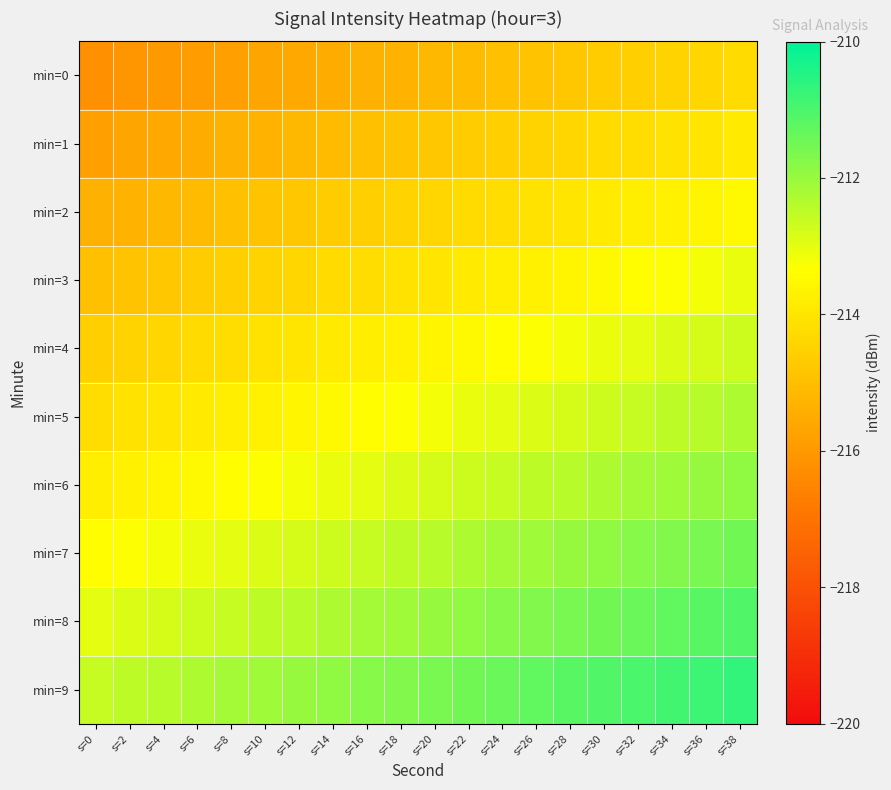

Reading left to right, extract all data points from this chart.

min=0: s=0=-216.2	s=2=-216.1	s=4=-216.0	s=6=-215.9	s=8=-215.8	s=10=-215.7	s=12=-215.6	s=14=-215.5	s=16=-215.4	s=18=-215.3	s=20=-215.2	s=22=-215.1	s=24=-215.0	s=26=-214.9	s=28=-214.8	s=30=-214.7	s=32=-214.6	s=34=-214.5	s=36=-214.4	s=38=-214.3
min=1: s=0=-215.8	s=2=-215.7	s=4=-215.6	s=6=-215.5	s=8=-215.4	s=10=-215.3	s=12=-215.2	s=14=-215.1	s=16=-215.0	s=18=-214.9	s=20=-214.8	s=22=-214.7	s=24=-214.6	s=26=-214.5	s=28=-214.4	s=30=-214.3	s=32=-214.2	s=34=-214.1	s=36=-214.0	s=38=-213.9
min=2: s=0=-215.4	s=2=-215.3	s=4=-215.2	s=6=-215.1	s=8=-215.0	s=10=-214.9	s=12=-214.8	s=14=-214.7	s=16=-214.6	s=18=-214.5	s=20=-214.4	s=22=-214.3	s=24=-214.2	s=26=-214.1	s=28=-214.0	s=30=-213.9	s=32=-213.8	s=34=-213.7	s=36=-213.6	s=38=-213.5
min=3: s=0=-215.0	s=2=-214.9	s=4=-214.8	s=6=-214.7	s=8=-214.6	s=10=-214.5	s=12=-214.4	s=14=-214.3	s=16=-214.2	s=18=-214.1	s=20=-214.0	s=22=-213.9	s=24=-213.8	s=26=-213.7	s=28=-213.6	s=30=-213.5	s=32=-213.4	s=34=-213.3	s=36=-213.2	s=38=-213.1
min=4: s=0=-214.6	s=2=-214.5	s=4=-214.4	s=6=-214.3	s=8=-214.2	s=10=-214.1	s=12=-214.0	s=14=-213.9	s=16=-213.8	s=18=-213.7	s=20=-213.6	s=22=-213.5	s=24=-213.4	s=26=-213.3	s=28=-213.2	s=30=-213.1	s=32=-213.0	s=34=-212.9	s=36=-212.8	s=38=-212.7
min=5: s=0=-214.2	s=2=-214.1	s=4=-214.0	s=6=-213.9	s=8=-213.8	s=10=-213.7	s=12=-213.6	s=14=-213.5	s=16=-213.4	s=18=-213.3	s=20=-213.2	s=22=-213.1	s=24=-213.0	s=26=-212.9	s=28=-212.8	s=30=-212.7	s=32=-212.6	s=34=-212.5	s=36=-212.4	s=38=-212.3
min=6: s=0=-213.8	s=2=-213.7	s=4=-213.6	s=6=-213.5	s=8=-213.4	s=10=-213.3	s=12=-213.2	s=14=-213.1	s=16=-213.0	s=18=-212.9	s=20=-212.8	s=22=-212.7	s=24=-212.6	s=26=-212.5	s=28=-212.4	s=30=-212.3	s=32=-212.2	s=34=-212.1	s=36=-212.0	s=38=-211.9
min=7: s=0=-213.4	s=2=-213.3	s=4=-213.2	s=6=-213.1	s=8=-213.0	s=10=-212.9	s=12=-212.8	s=14=-212.7	s=16=-212.6	s=18=-212.5	s=20=-212.4	s=22=-212.3	s=24=-212.2	s=26=-212.1	s=28=-212.0	s=30=-211.9	s=32=-211.8	s=34=-211.7	s=36=-211.6	s=38=-211.5
min=8: s=0=-213.0	s=2=-212.9	s=4=-212.8	s=6=-212.7	s=8=-212.6	s=10=-212.5	s=12=-212.4	s=14=-212.3	s=16=-212.2	s=18=-212.1	s=20=-212.0	s=22=-211.9	s=24=-211.8	s=26=-211.7	s=28=-211.6	s=30=-211.5	s=32=-211.4	s=34=-211.3	s=36=-211.2	s=38=-211.1
min=9: s=0=-212.6	s=2=-212.5	s=4=-212.4	s=6=-212.3	s=8=-212.2	s=10=-212.1	s=12=-212.0	s=14=-211.9	s=16=-211.8	s=18=-211.7	s=20=-211.6	s=22=-211.5	s=24=-211.4	s=26=-211.3	s=28=-211.2	s=30=-211.1	s=32=-211.0	s=34=-210.9	s=36=-210.8	s=38=-210.7